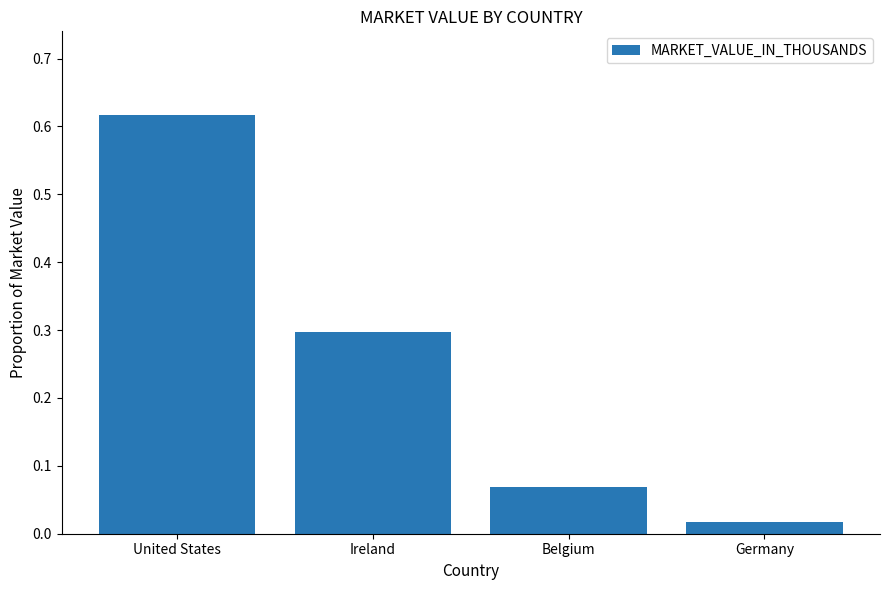

The value at Ireland is 0.3. True or false?

True